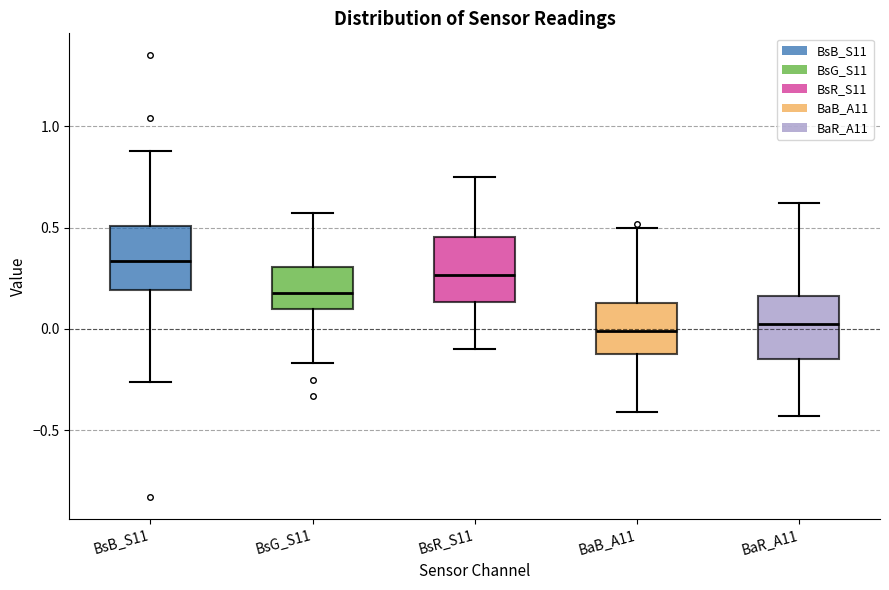

Reading left to right, read every box against the y-axis: the position of its median line, the range the box covers, and the ends of its whiskers. The values are not printed on the chart, so give them approximately, as read against the axis.

BsB_S11: median 0.35, box 0.20 to 0.50, whiskers -0.25 to 0.90
BsG_S11: median 0.20, box 0.10 to 0.30, whiskers -0.15 to 0.55
BsR_S11: median 0.25, box 0.15 to 0.45, whiskers -0.10 to 0.75
BaB_A11: median 0.00, box -0.10 to 0.15, whiskers -0.40 to 0.50
BaR_A11: median 0.05, box -0.15 to 0.15, whiskers -0.45 to 0.60